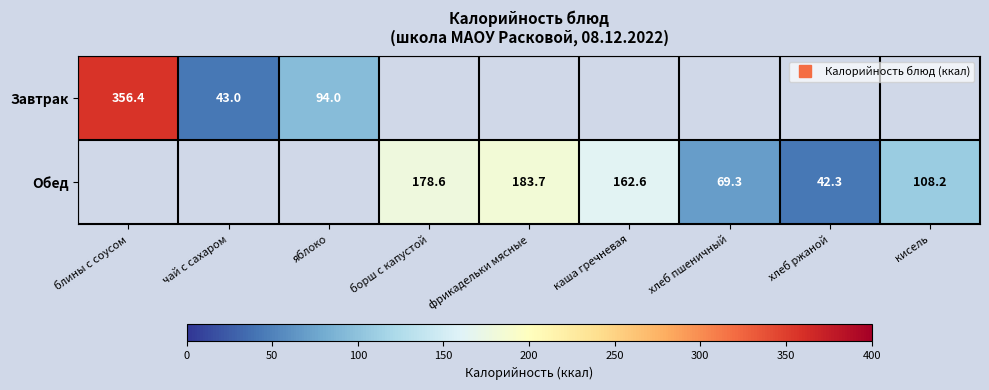

The value of Обед at хлеб пшеничный is 69.3. True or false?

True